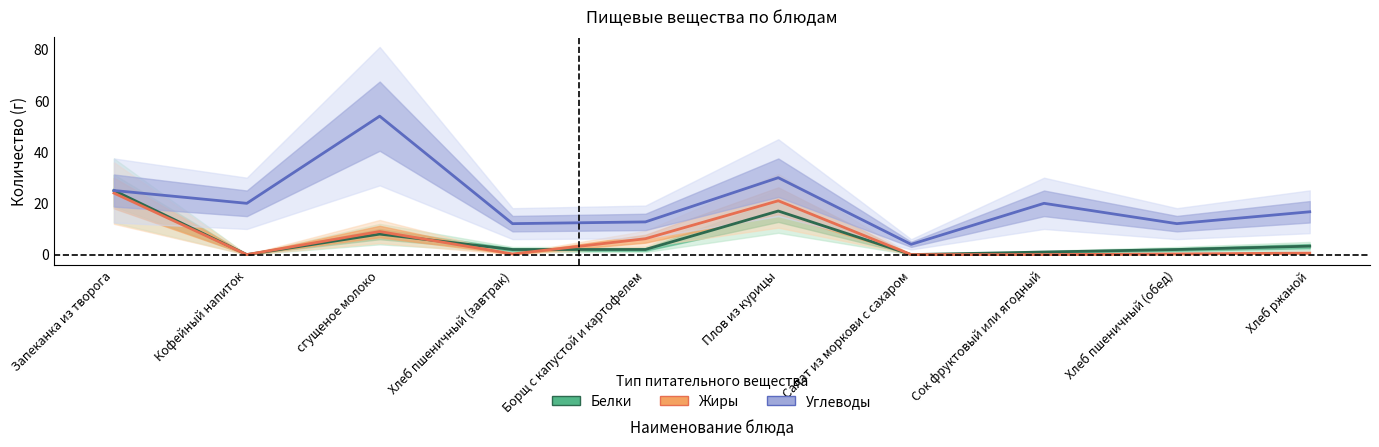

What is the total value across all series at сгущеное молоко?

71.0